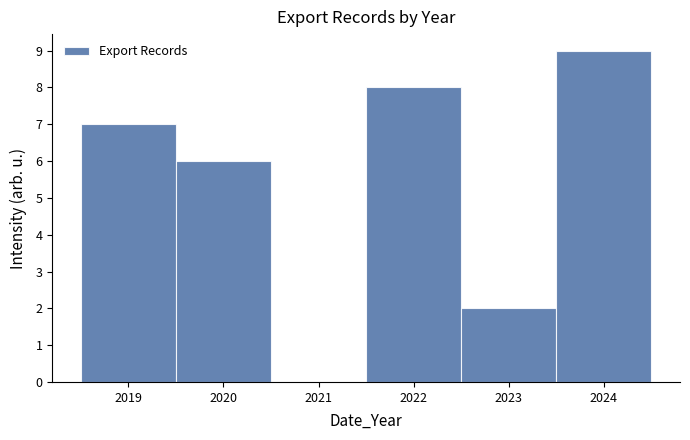

What is the height of the bar covering 2022.5 to 2023.5 on the x-axis? The values are not printed on the chart, so give them approximately, as read against the axis.

2